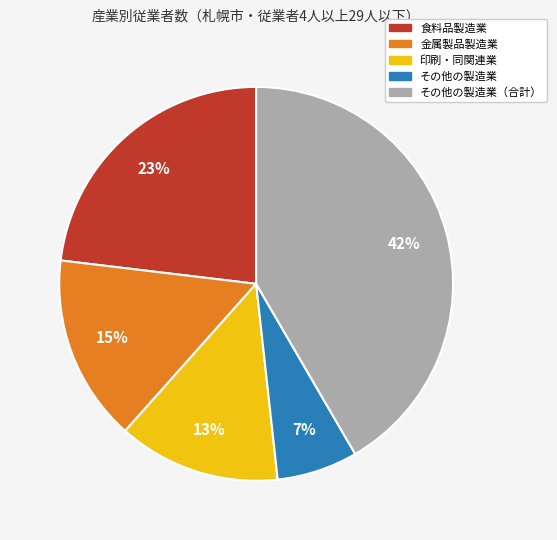

To the nearest percent, what is the average slice percentage?

20%